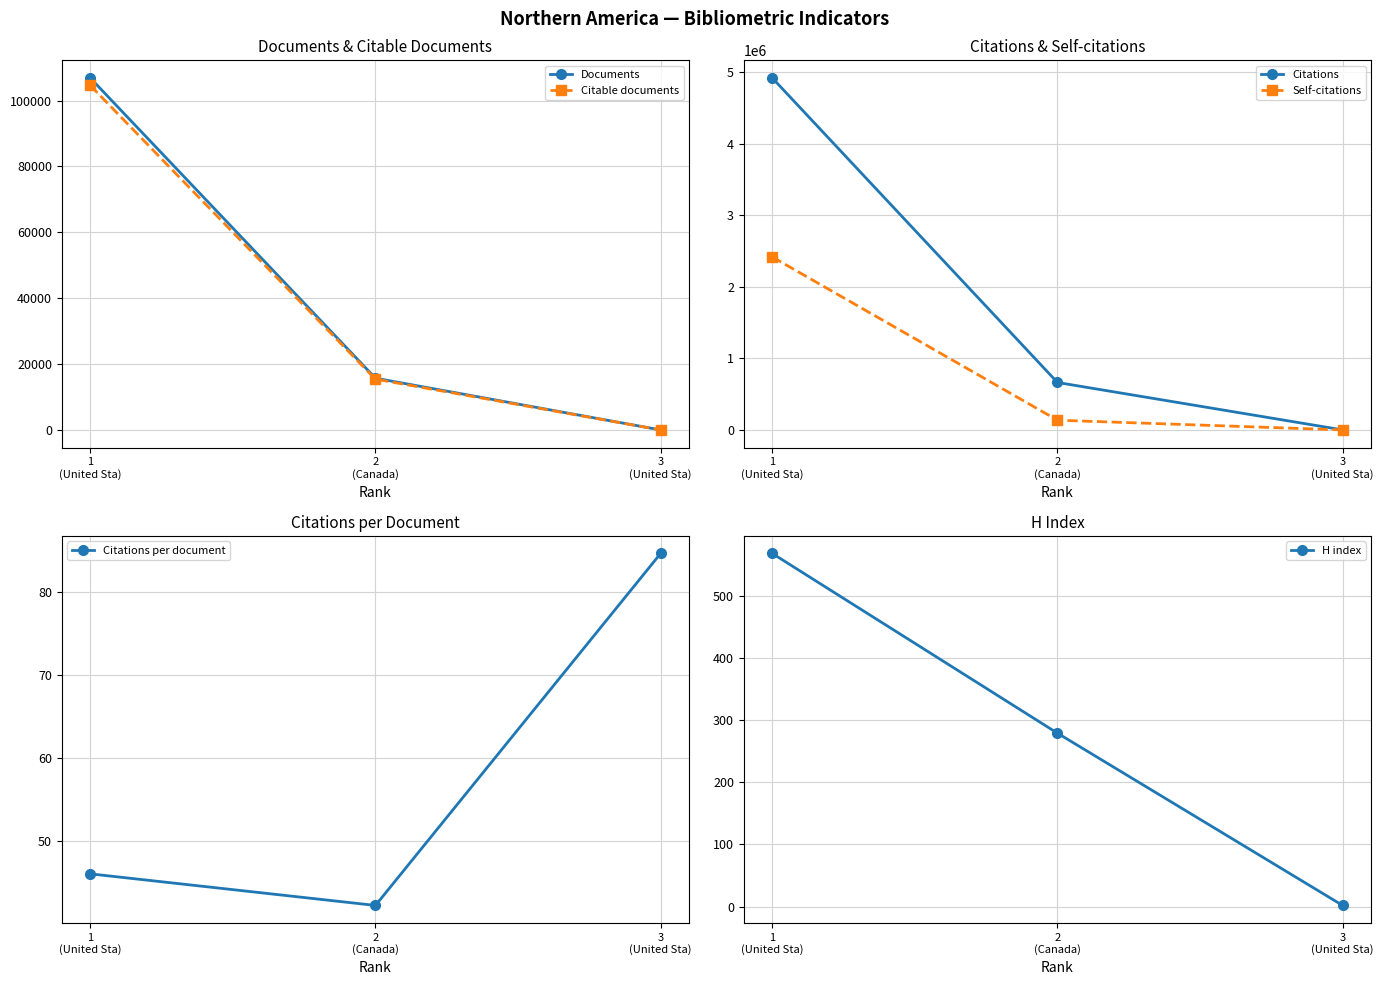

Reading left to right, extract all data points from this chart.

Documents: 1
(United Sta)=106893.0	2
(Canada)=15716.0	3
(United Sta)=3.0
Citable documents: 1
(United Sta)=104626.0	2
(Canada)=15421.0	3
(United Sta)=3.0
Citations: 1
(United Sta)=4919492.0	2
(Canada)=663409.0	3
(United Sta)=254.0
Self-citations: 1
(United Sta)=2417398.0	2
(Canada)=136149.0	3
(United Sta)=0.0
Citations per document: 1
(United Sta)=46.0	2
(Canada)=42.2	3
(United Sta)=84.7
H index: 1
(United Sta)=568.0	2
(Canada)=279.0	3
(United Sta)=2.0